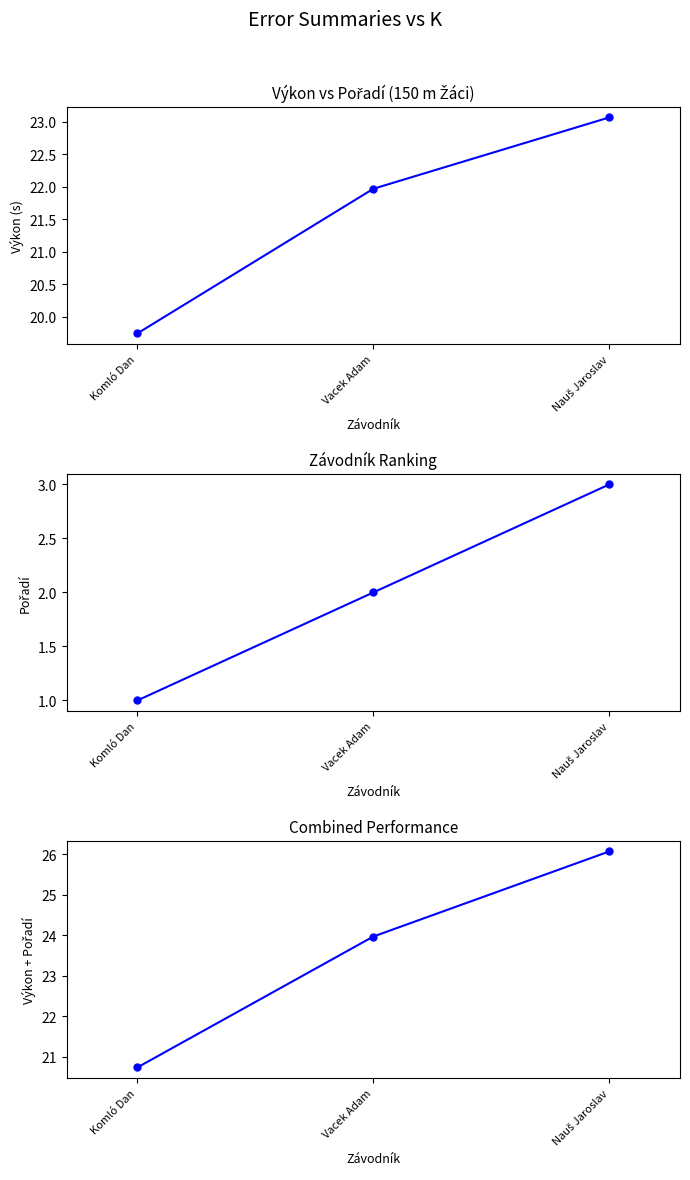

What is the difference between the maximum and minimum values in the Výkon (s) series?

3.3